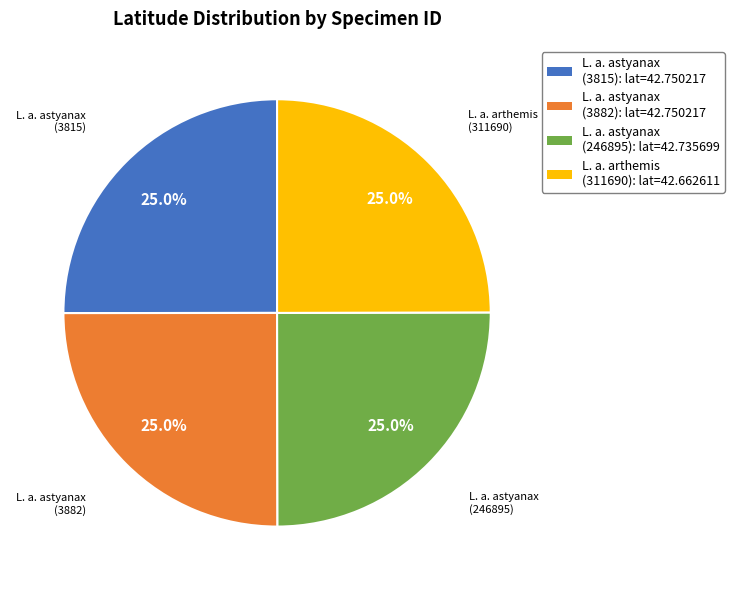

Is there any slice that represents more than half of the pie?

No